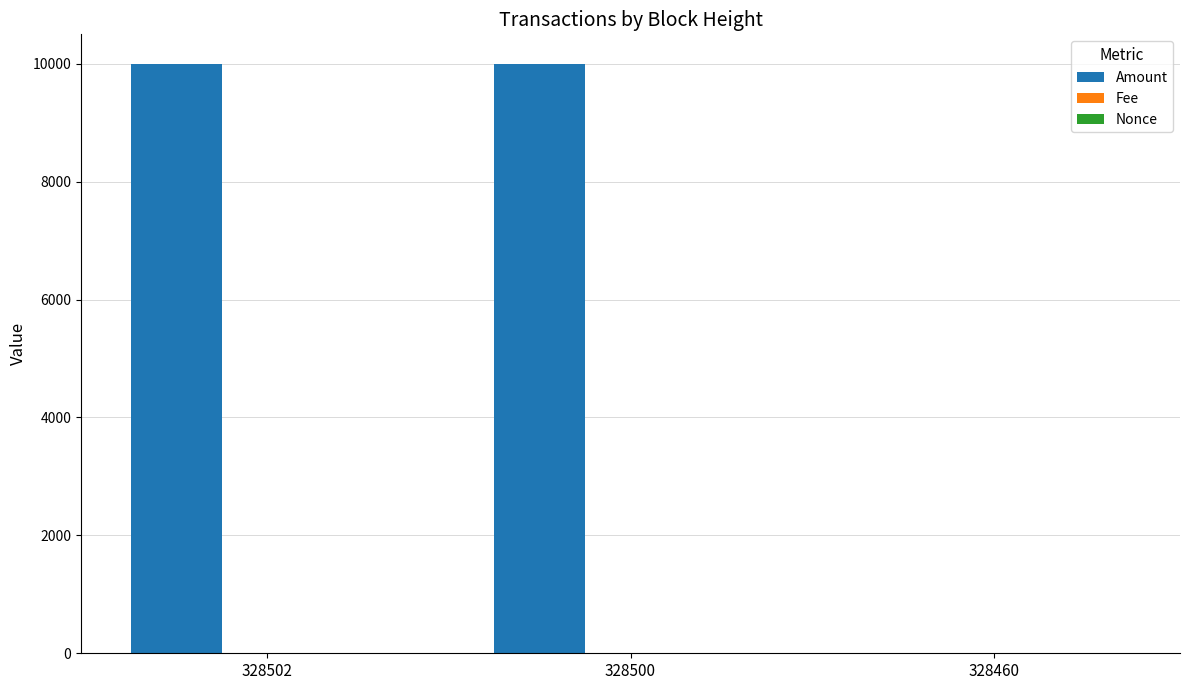

What is the maximum value shown in the chart?

9997.9